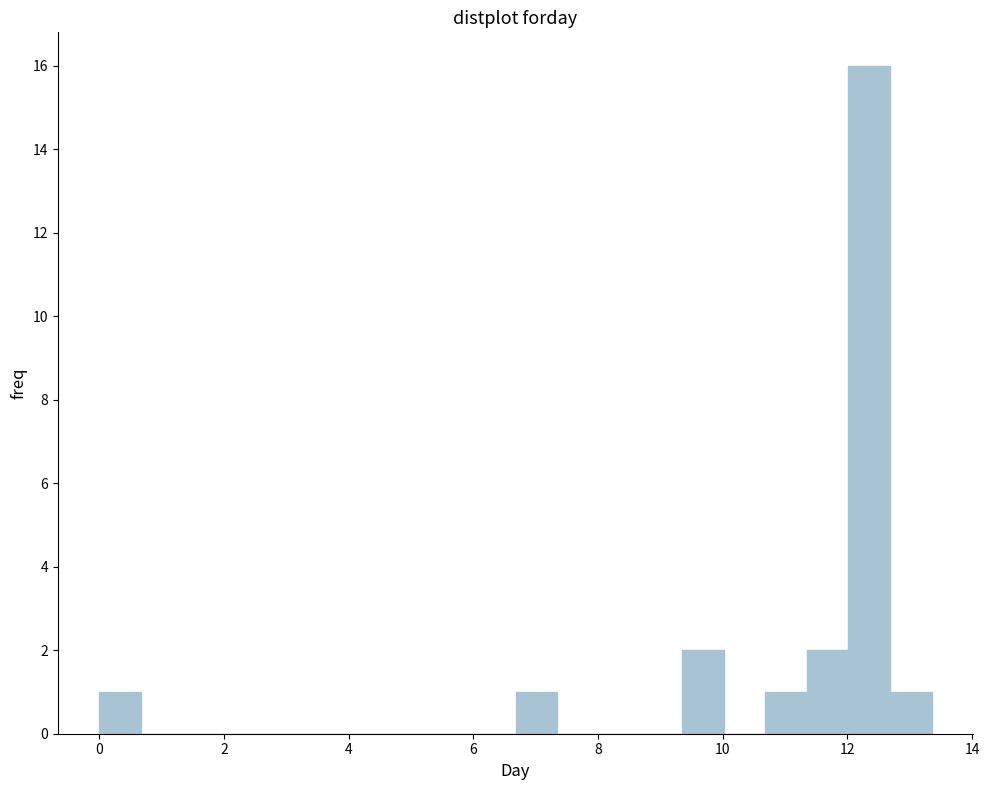

Around what value on the x-axis is the tallest bar? Give the approximate position of its centre, as read against the axis.

12.4